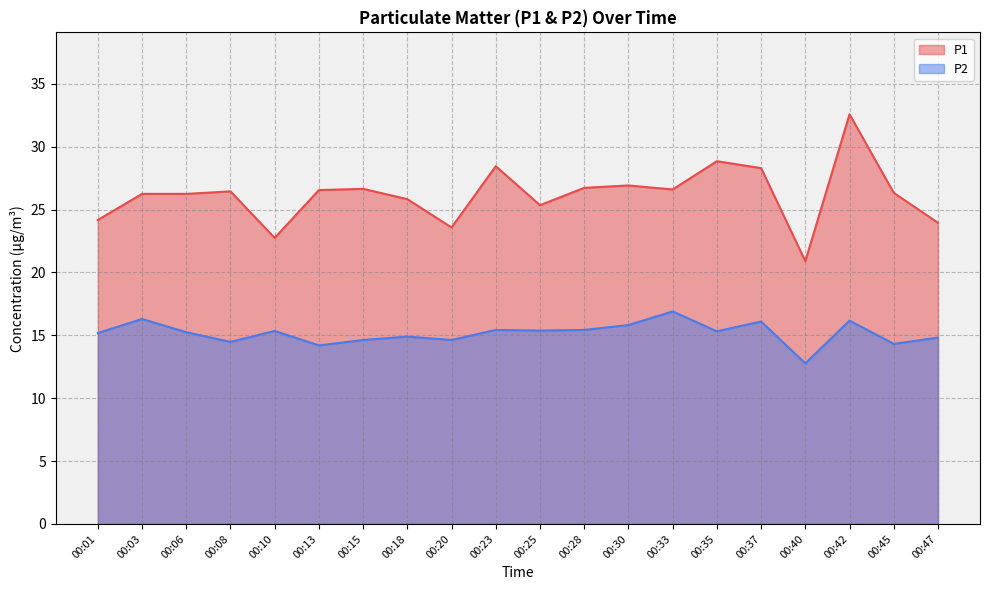

At which category does P1 reach its first local peak?

00:08